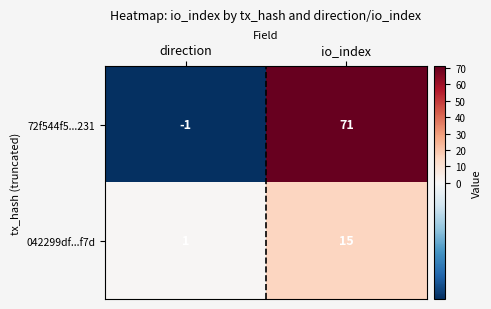

Which series has the largest range (max minus min)?

72f544f5...231